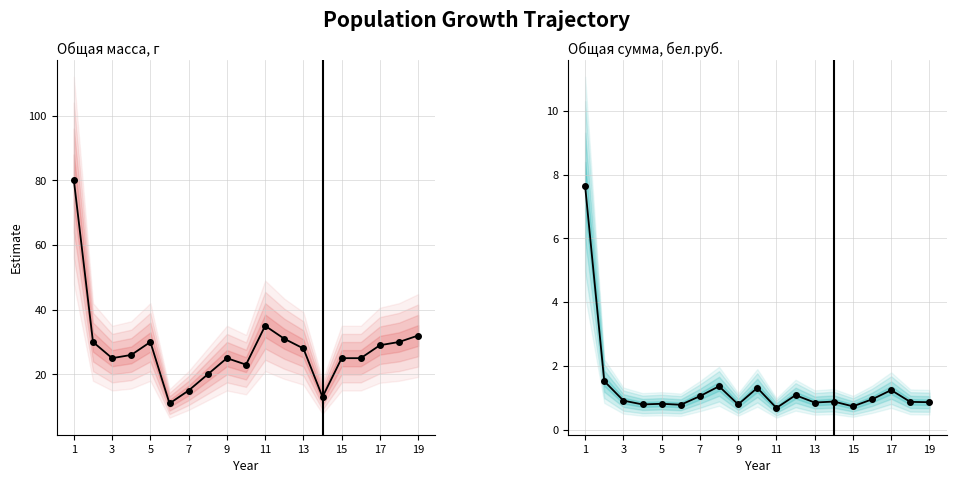

At 15, list the series in order from largest to smallest.

Общая масса, г, Общая сумма, бел.руб.